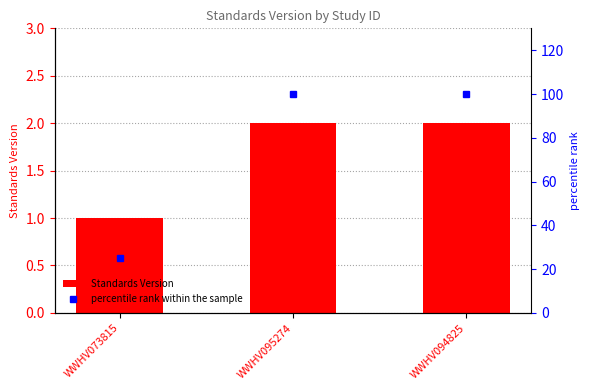

Rank the series at WWHV073815 from highest to lowest value.

percentile rank within the sample, Standards Version